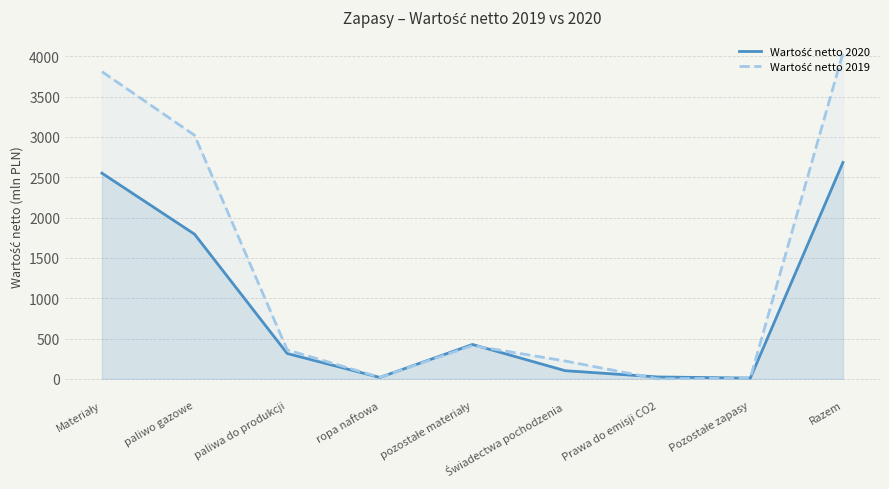

Which series has the widest spread of values?

Wartość netto 2019